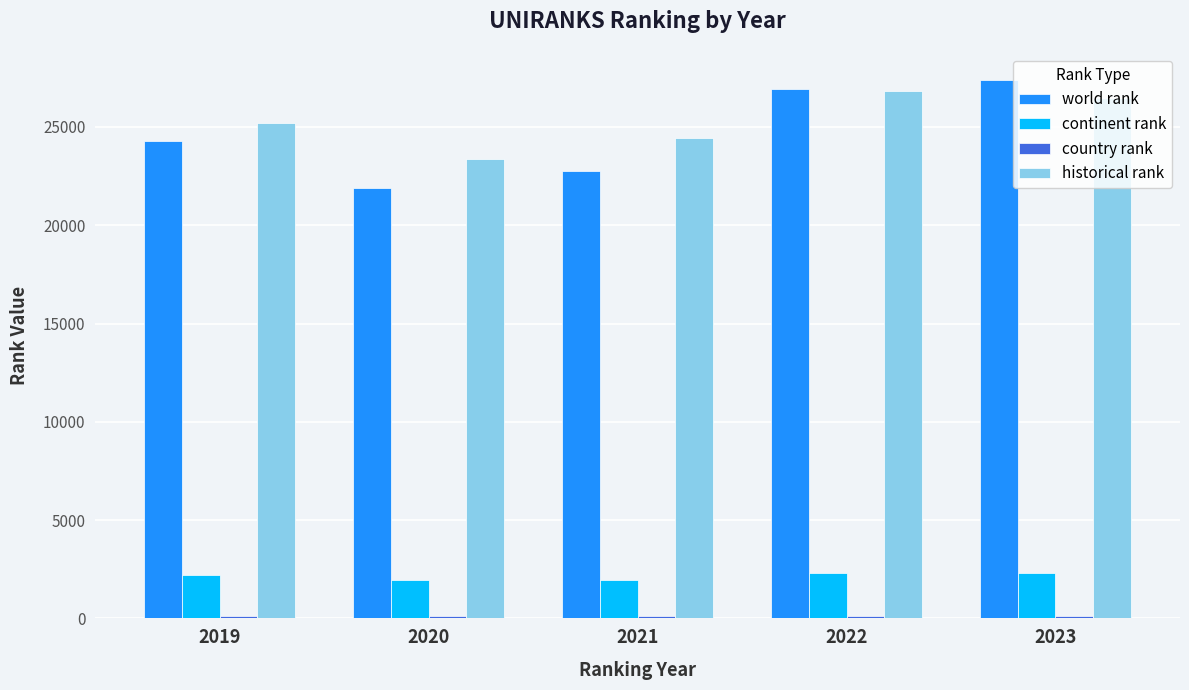

What is the sum of the historical rank values at 2020 and 2021?

47820.0